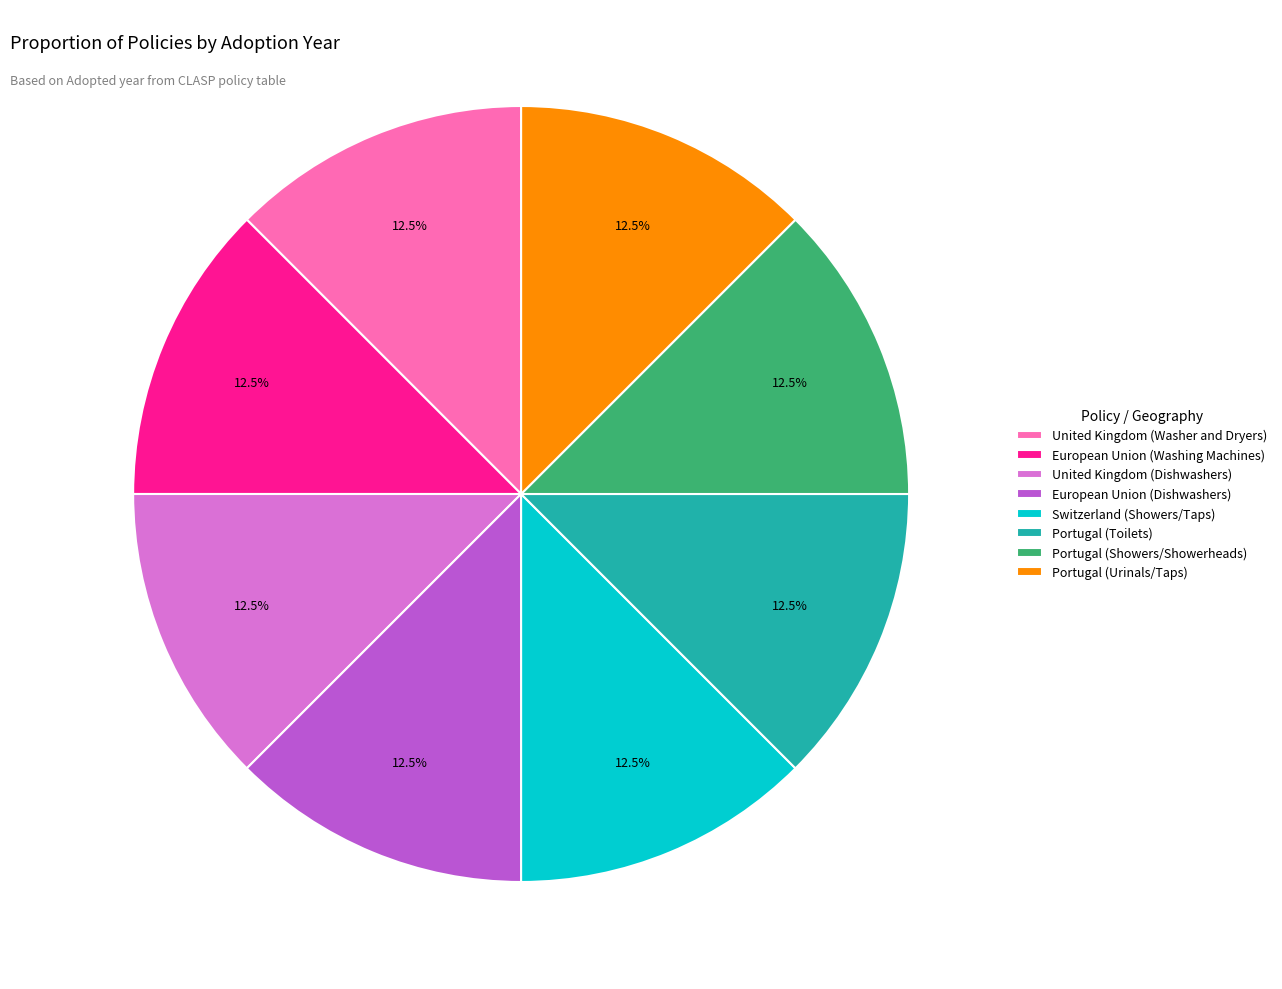

What is the ratio of the value at Portugal (Toilets) to the value at Portugal (Showers/Showerheads)?

1.0